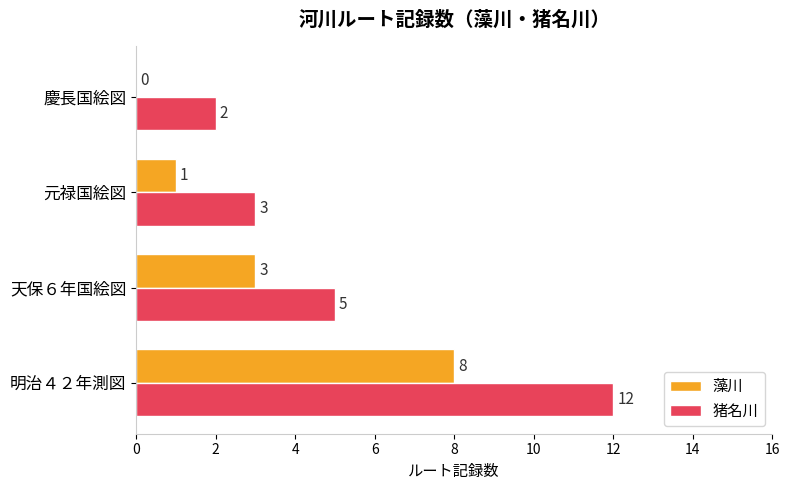

What is the total value across all series at 天保６年国絵図?

8